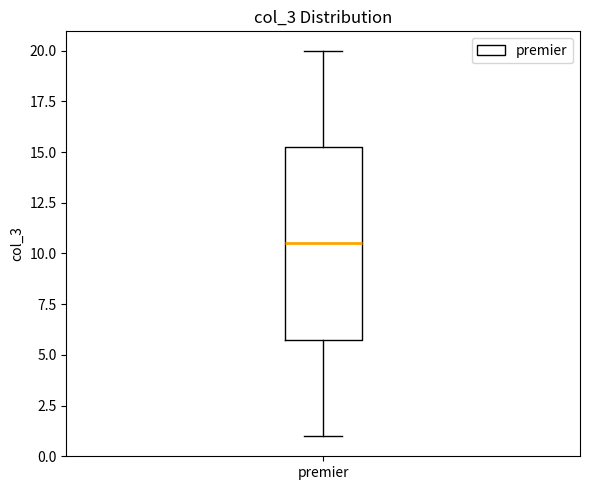

Read this box plot against the y-axis: the position of the median line, the range covered by the box, and the ends of both whiskers. The values are not printed on the chart, so give them approximately, as read against the axis.

median 10.5, box 6.0 to 15.5, whiskers 1.0 to 20.0